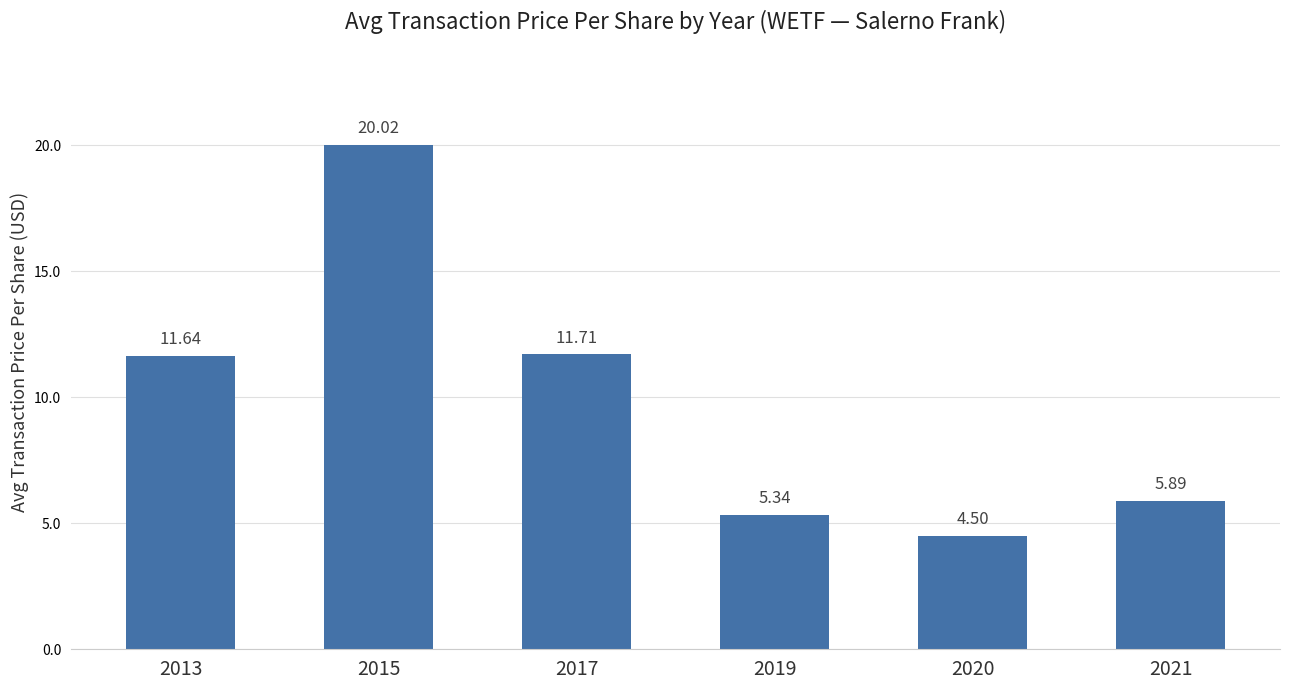

Count the number of values greater than 11.

3